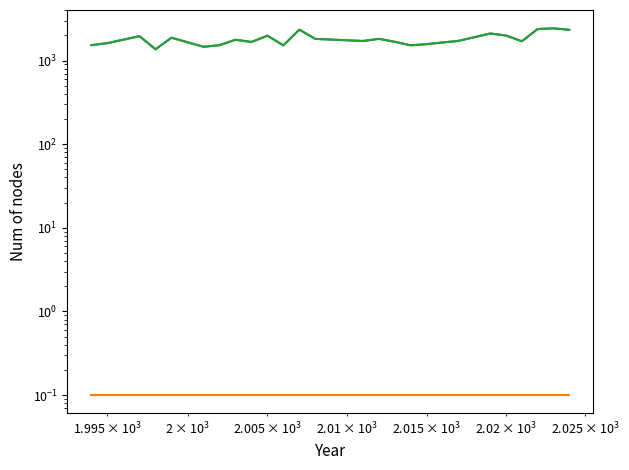

True or false: Total Gross Job Gains and Opening Establishments intersect in this chart.

False